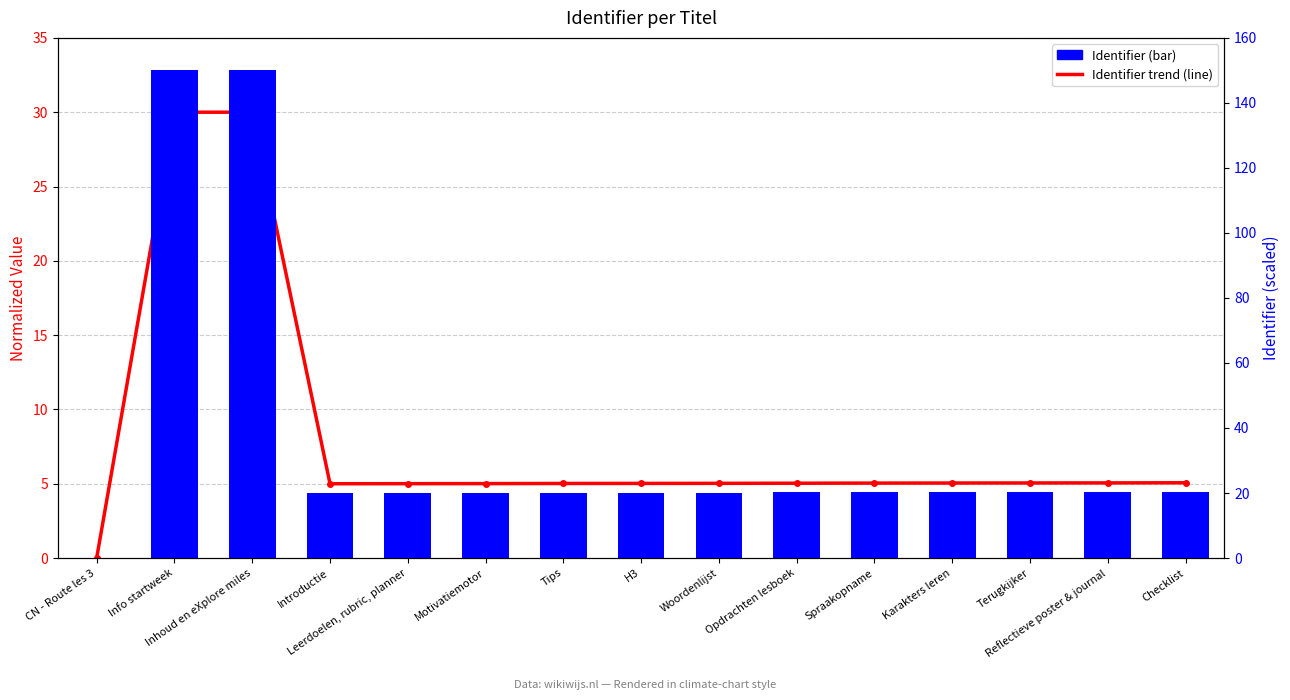

What are all the series names shown in the legend?

Identifier trend, Identifier